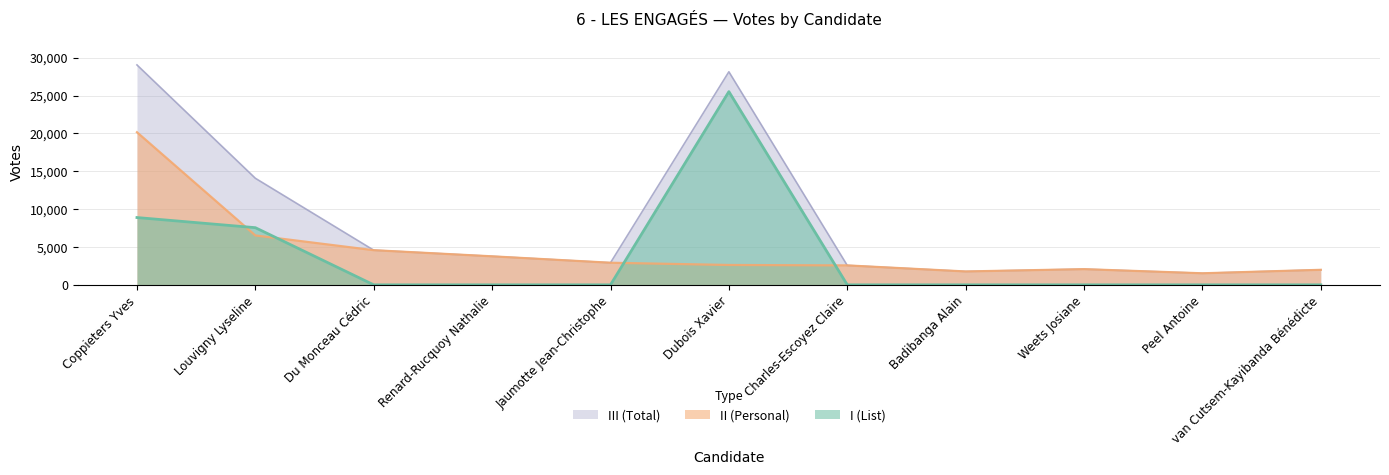

What is the label of the 9th point from the left?

Weets Josiane